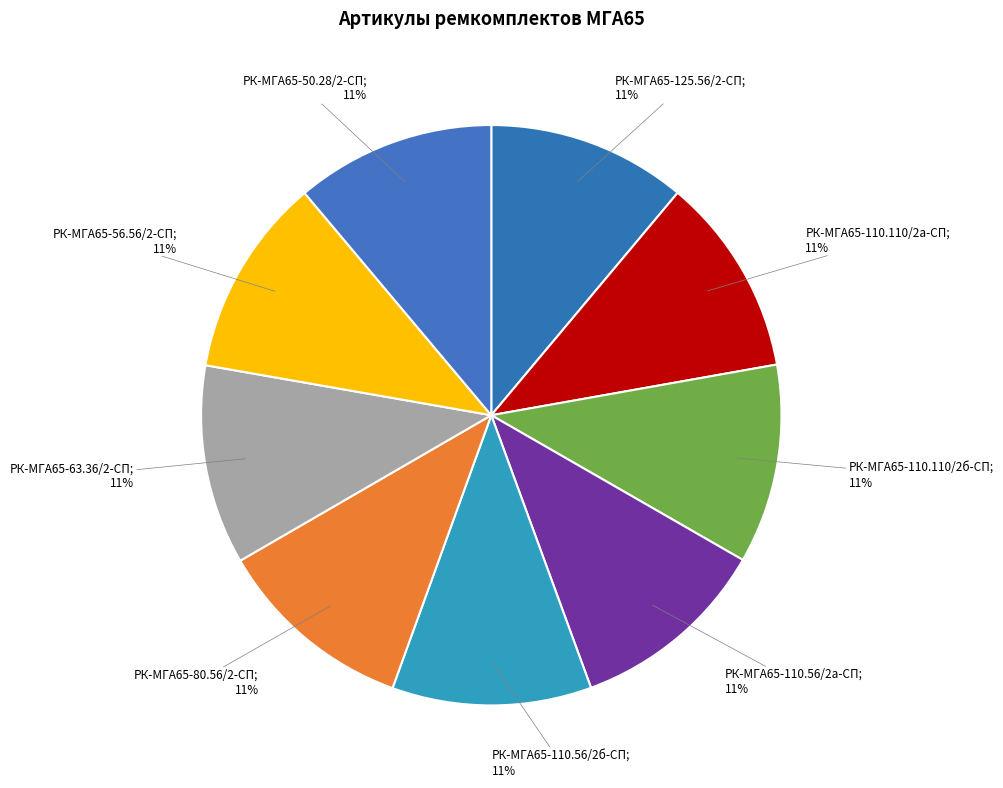

Does any single category account for the majority?

No